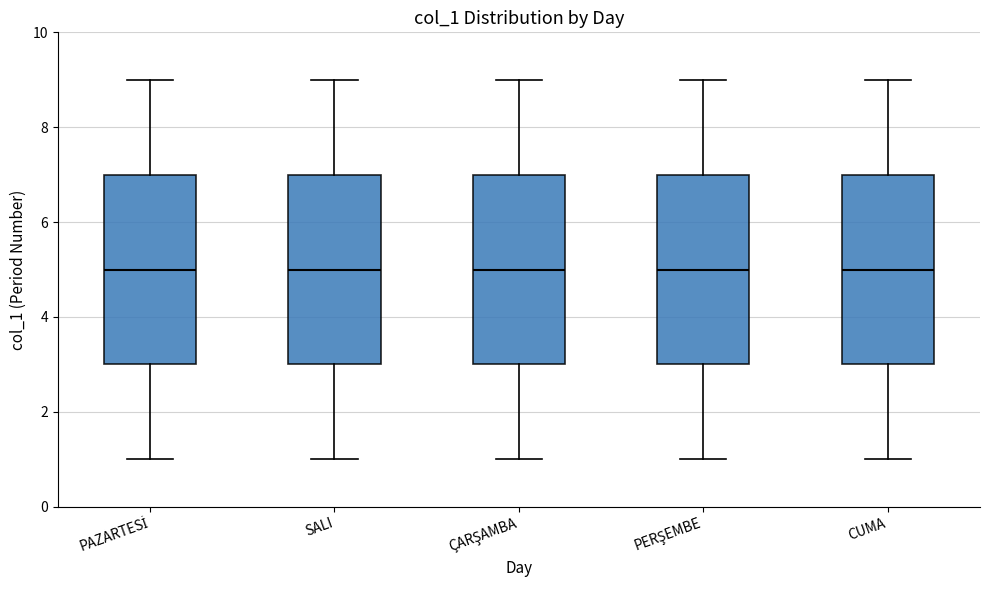

Reading left to right, transcribe this box plot: for each box, give where its median line is, the range the box spans, and where its two whiskers end, as read against the y-axis. The values are not printed on the chart, so give them approximately, as read against the axis.

PAZARTESİ: median 5, box 3 to 7, whiskers 1 to 9
SALI: median 5, box 3 to 7, whiskers 1 to 9
ÇARŞAMBA: median 5, box 3 to 7, whiskers 1 to 9
PERŞEMBE: median 5, box 3 to 7, whiskers 1 to 9
CUMA: median 5, box 3 to 7, whiskers 1 to 9